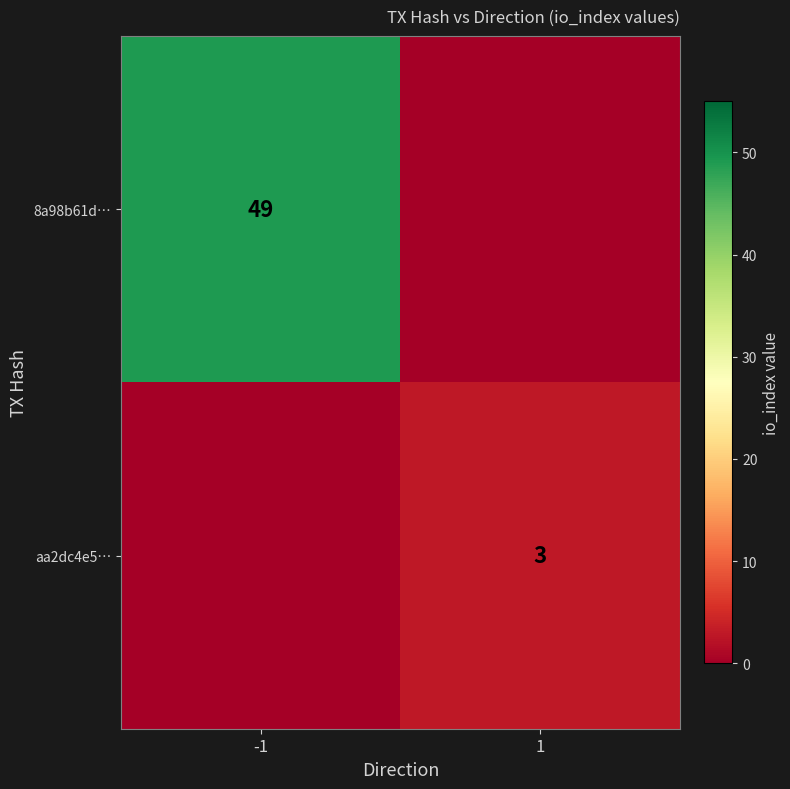

The value of 8a98b61d… at -1 is 13. True or false?

False